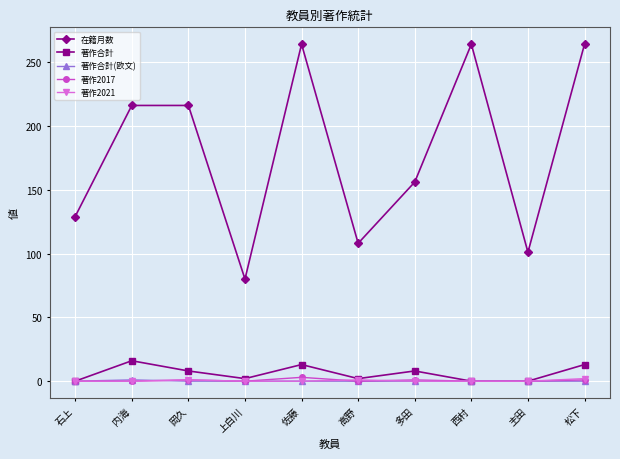

What is the difference between the second highest and second lowest values in the 在籍月数 series?

163